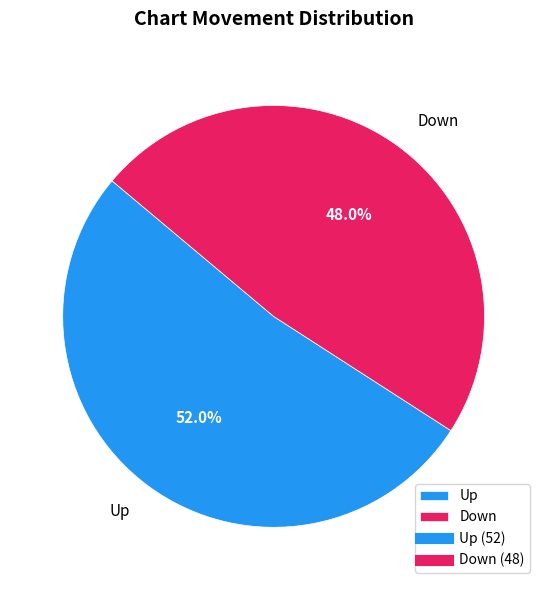

True or false: Down accounts for 48% of the total.

True